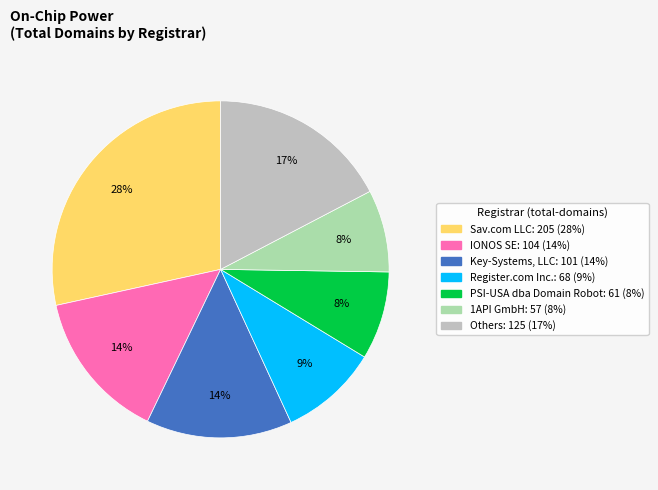

How many slices are in this pie chart?

7